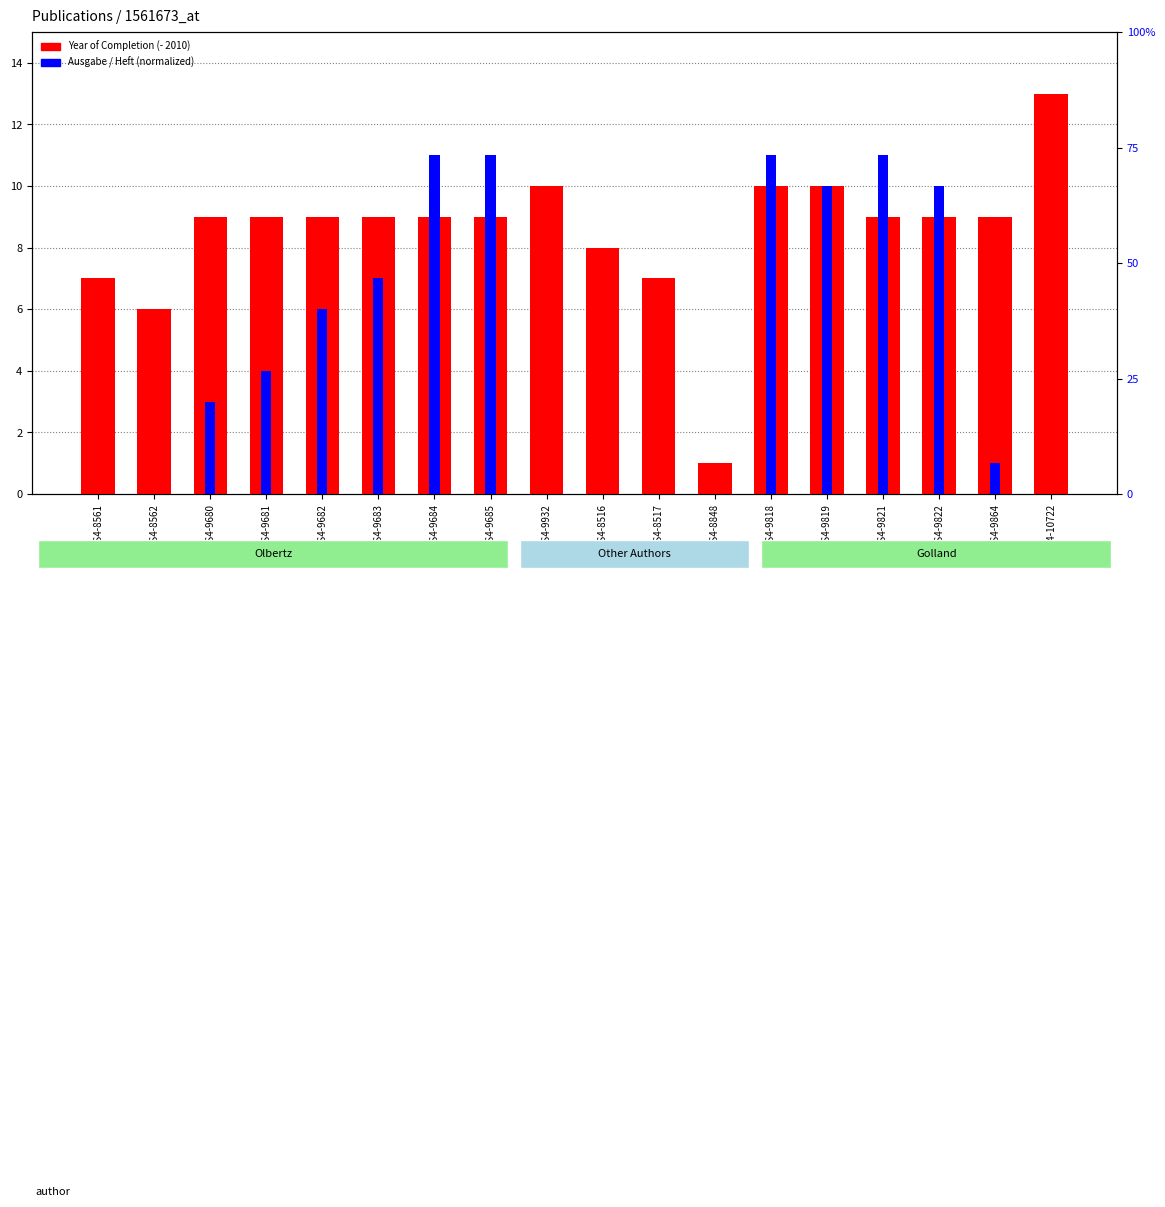

Reading left to right, list all the values displayed in this chart.

Year of Completion (offset 2010): 7.0	6.0	9.0	9.0	9.0	9.0	9.0	9.0	10.0	8.0	7.0	1.0	10.0	10.0	9.0	9.0	9.0	13.0
Ausgabe / Heft (norm.): 0.0	0.0	0.2	0.3	0.4	0.5	0.7	0.7	0.0	0.0	0.0	0.0	0.7	0.7	0.7	0.7	0.1	0.0